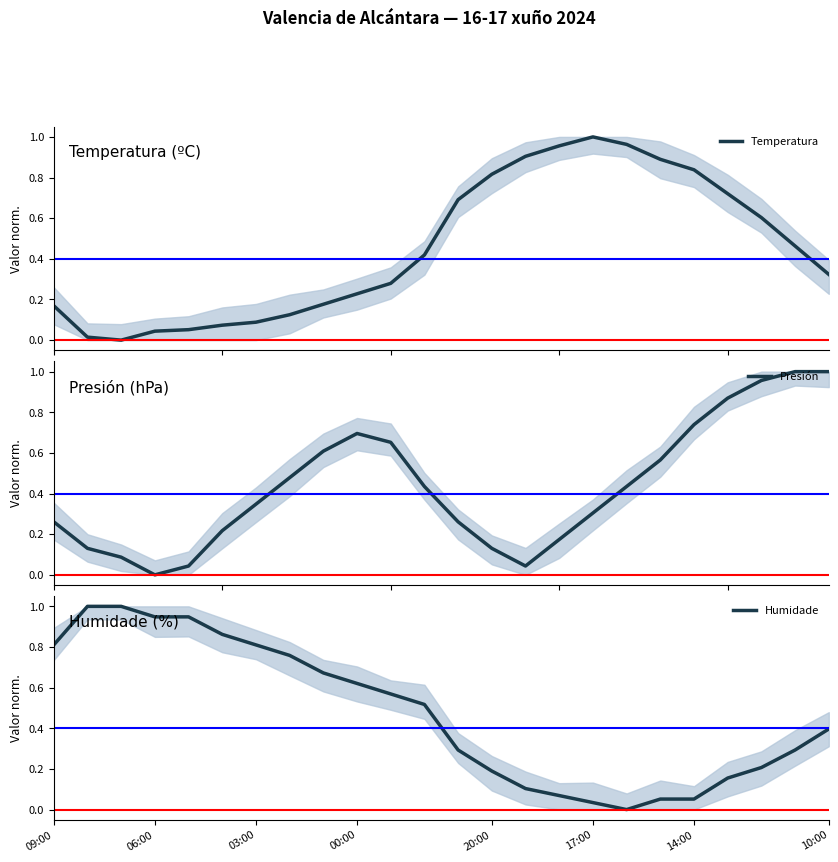

Count the number of categories in the chart.

24